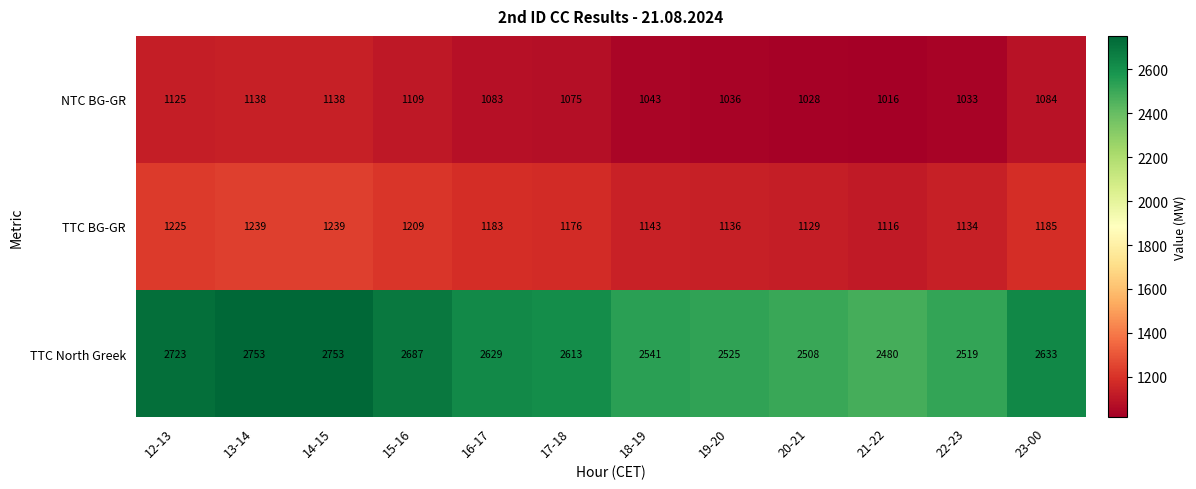

What is the difference between the maximum and minimum values in the TTC BG-GR series?

123